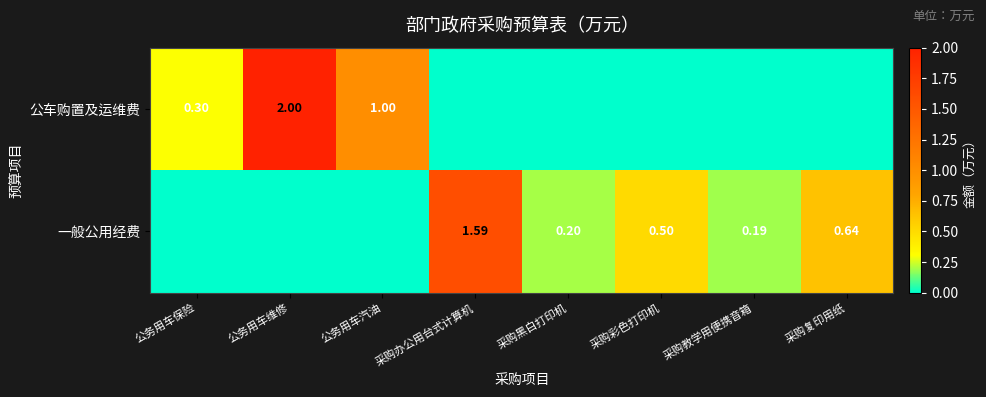

Is the value of 公车购置及运维费 at 公务用车保险 greater than the value of 一般公用经费 at 采购复印用纸?

No